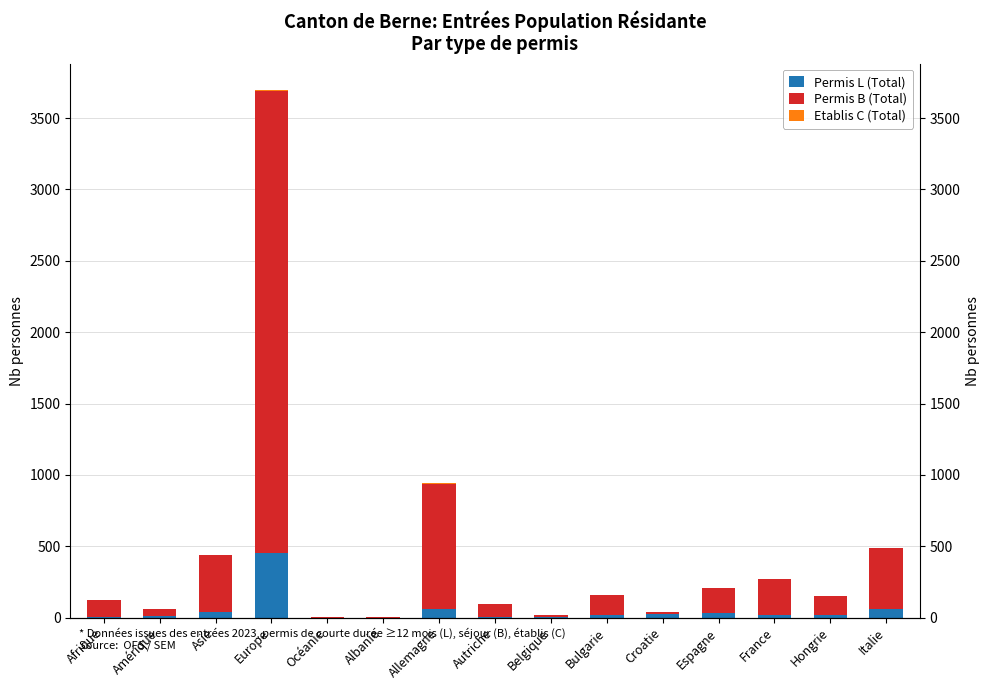

What is the total value across all series at Croatie?

36